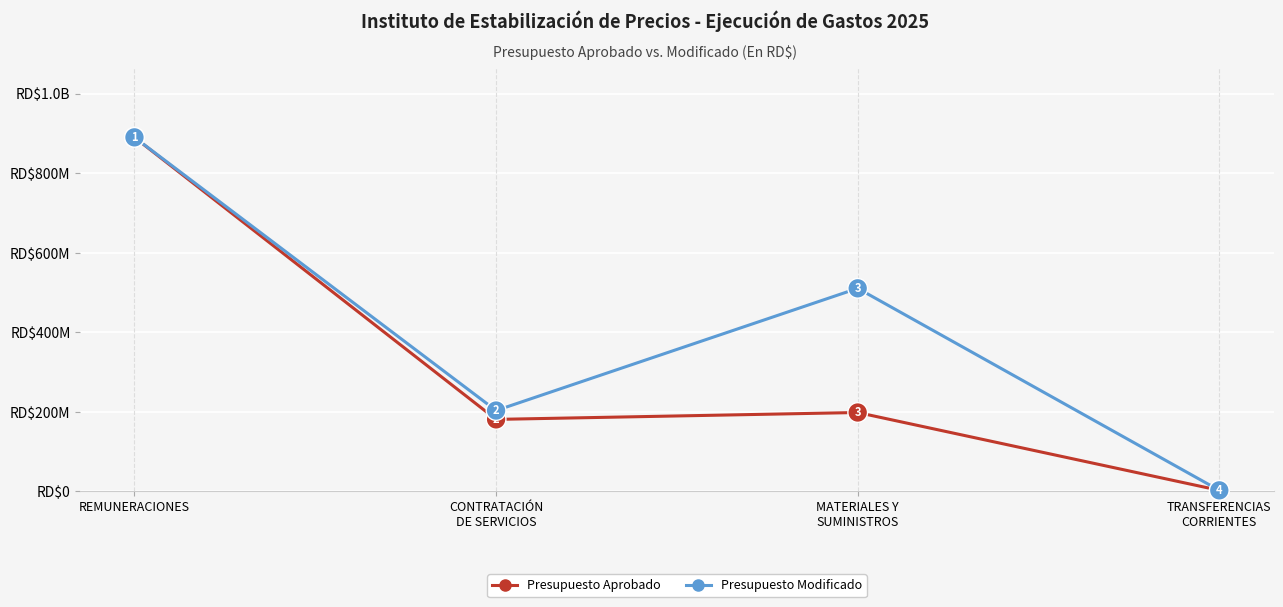

Is this an area chart (filled region under the line)?

No